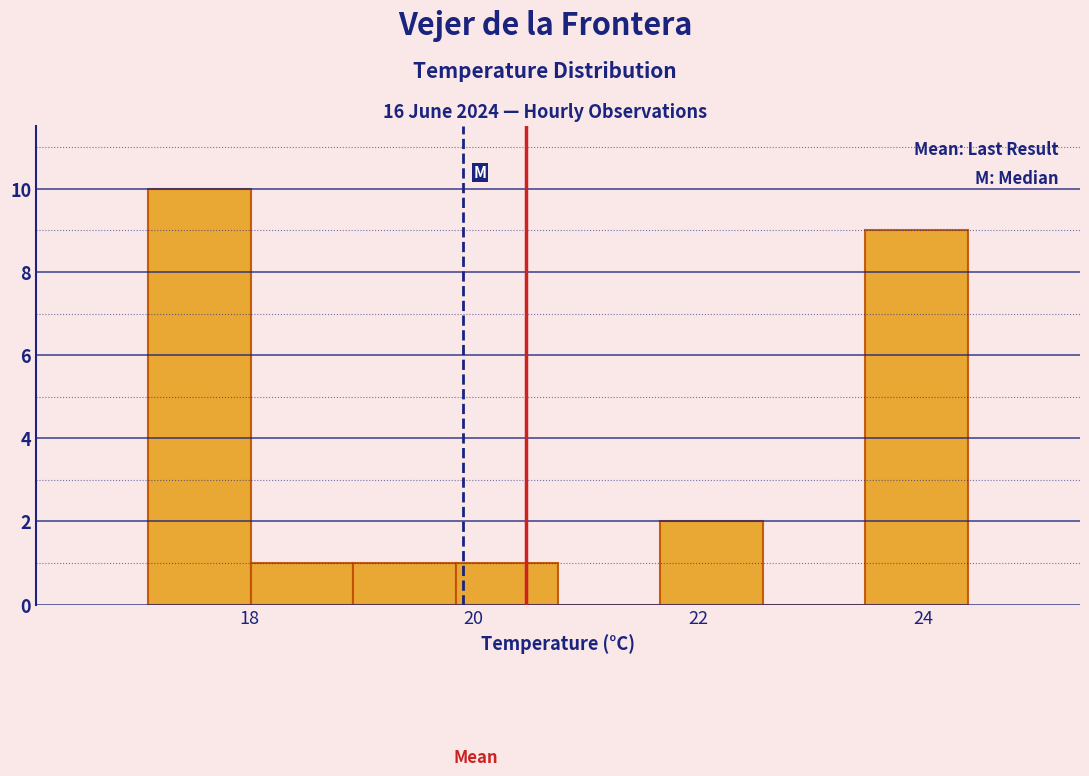

Reading left to right, transcribe this chart: for each bar, give the range it covers on the x-axis and its height. Neither the bar edges nor the heights are printed on the chart, so give them approximately, as read against the axes.

17.2 to 18.0: 10
18.0 to 19.0: 1
19.0 to 19.8: 1
19.8 to 20.8: 1
20.8 to 21.6: 0
21.6 to 22.6: 2
22.6 to 23.4: 0
23.4 to 24.4: 9